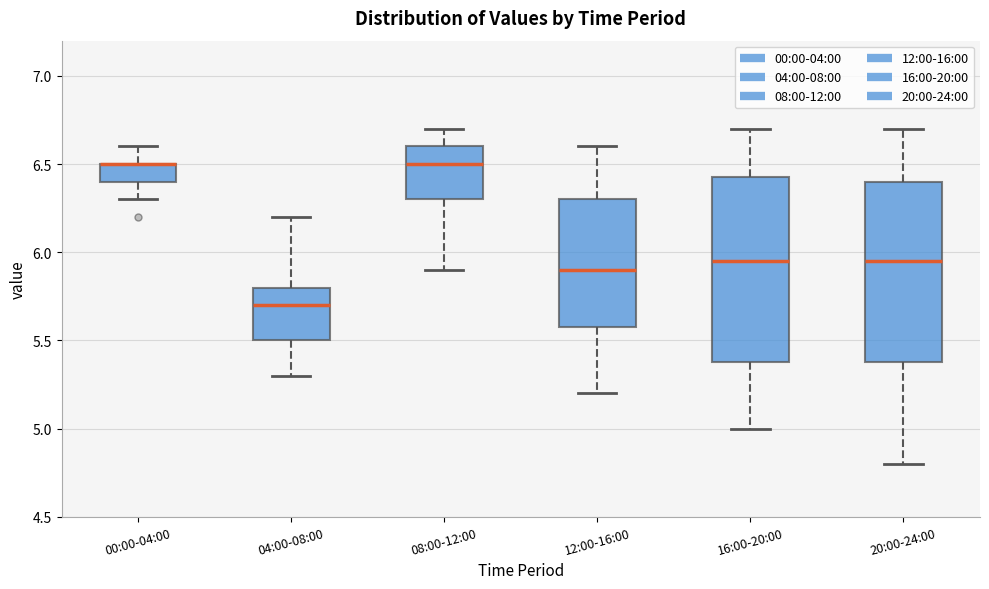

Reading left to right, transcribe this box plot: for each box, give where its median line is, the range the box spans, and where its two whiskers end, as read against the y-axis. The values are not printed on the chart, so give them approximately, as read against the axis.

00:00-04:00: median 6.50 (drawn on the box's upper edge), box 6.40 to 6.50, whiskers 6.30 to 6.60
04:00-08:00: median 5.70, box 5.50 to 5.80, whiskers 5.30 to 6.20
08:00-12:00: median 6.50, box 6.30 to 6.60, whiskers 5.90 to 6.70
12:00-16:00: median 5.90, box 5.60 to 6.30, whiskers 5.20 to 6.60
16:00-20:00: median 5.95, box 5.40 to 6.45, whiskers 5.00 to 6.70
20:00-24:00: median 5.95, box 5.40 to 6.40, whiskers 4.80 to 6.70